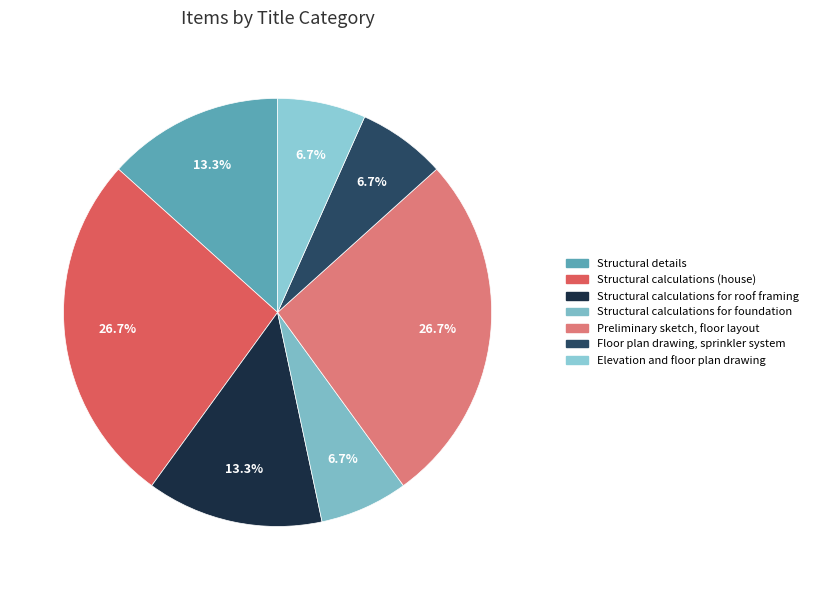

Does Structural details represent more than half of the total?

No